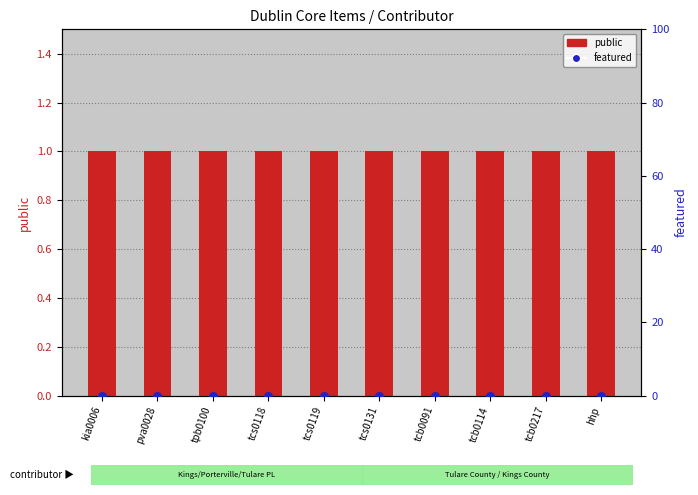

Is the value of public at tcs0131 greater than the value of featured at hhp?

Yes